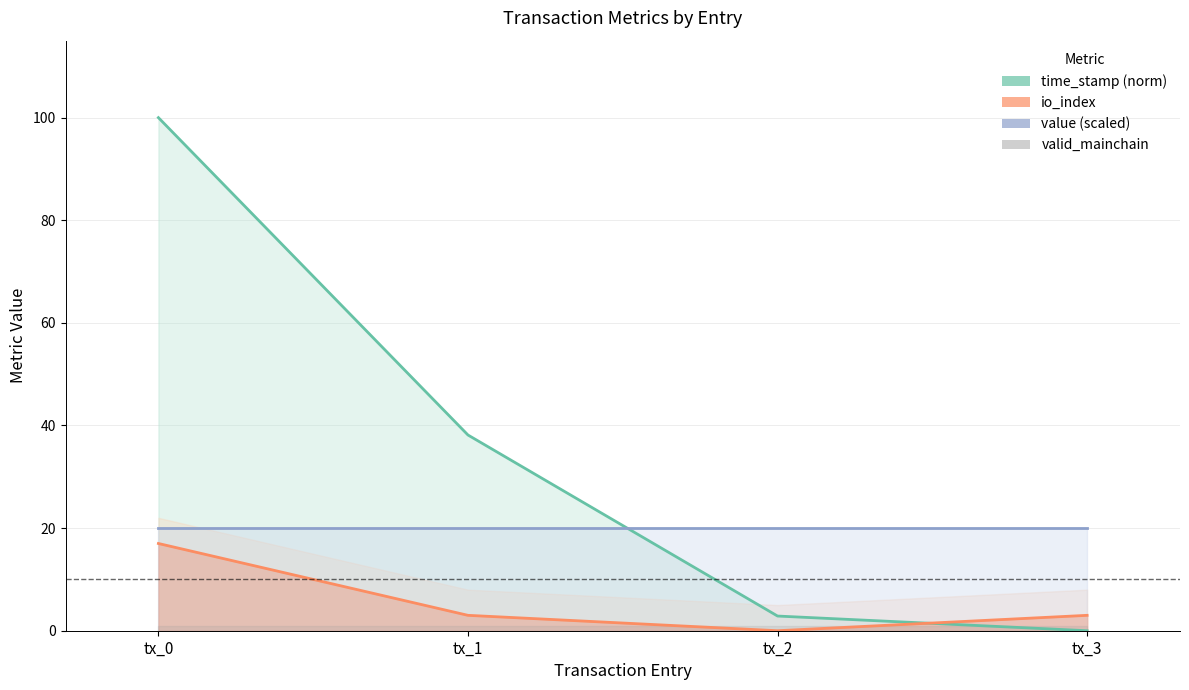

At which category is the sum across all series the highest?

tx_0